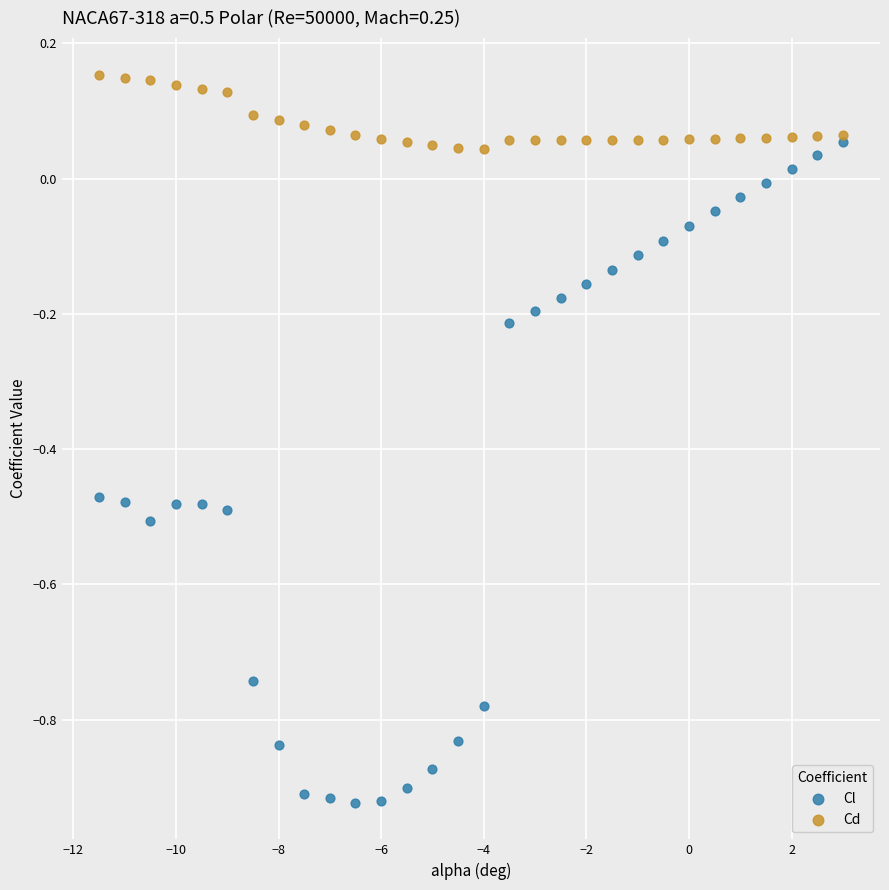

What are all the series names shown in the legend?

Cl, Cd